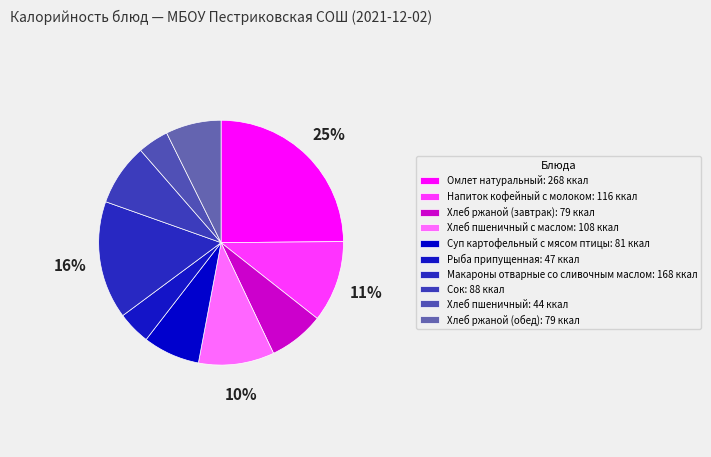

How many segments does this pie chart have?

10